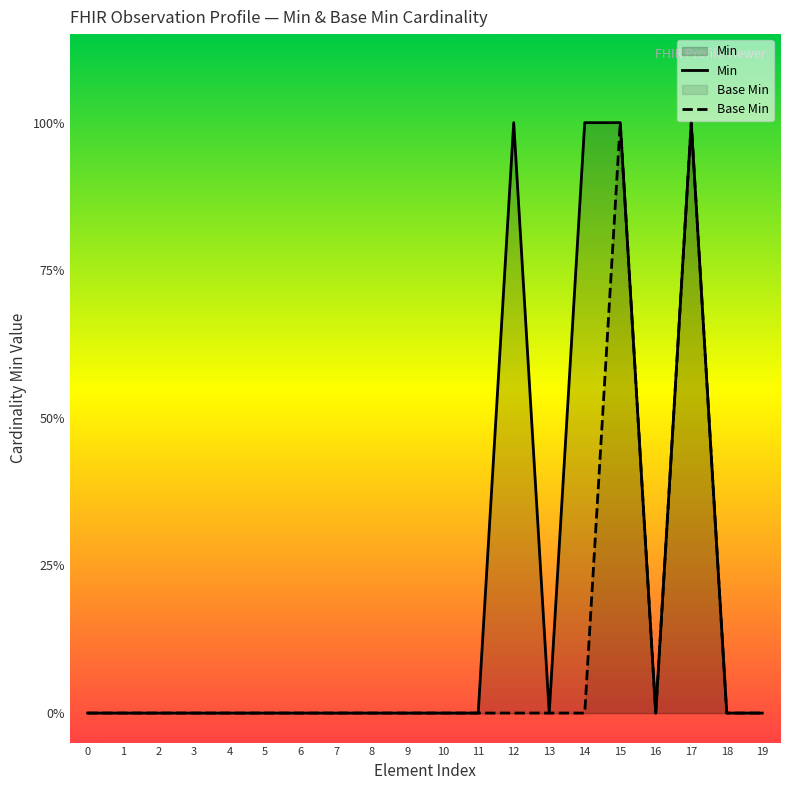

Reading left to right, transcribe all the data shown in this chart.

Min: 0	0	0	0	0	0	0	0	0	0	0	0	1	0	1	1	0	1	0	0
Base Min: 0	0	0	0	0	0	0	0	0	0	0	0	0	0	0	1	0	1	0	0